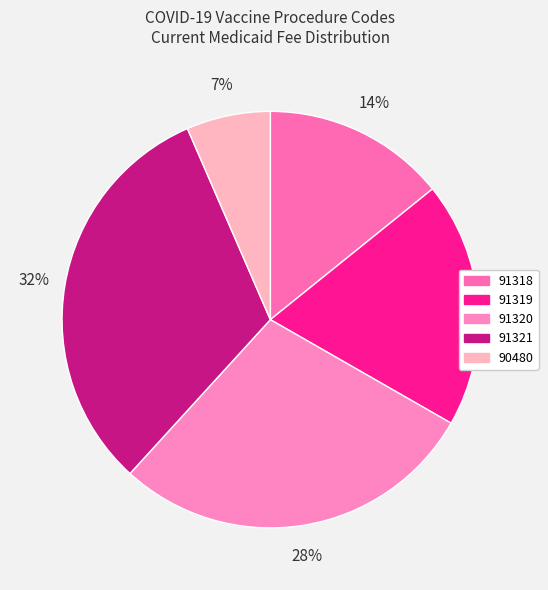

How many segments does this pie chart have?

5